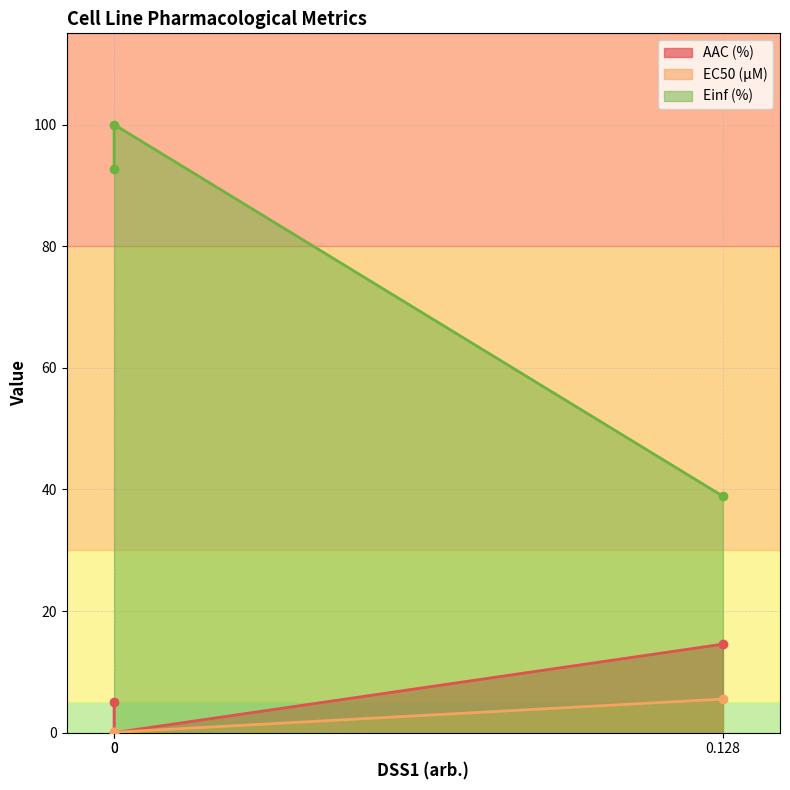

What is the difference between the maximum and minimum values in the Einf (%) series?

61.1